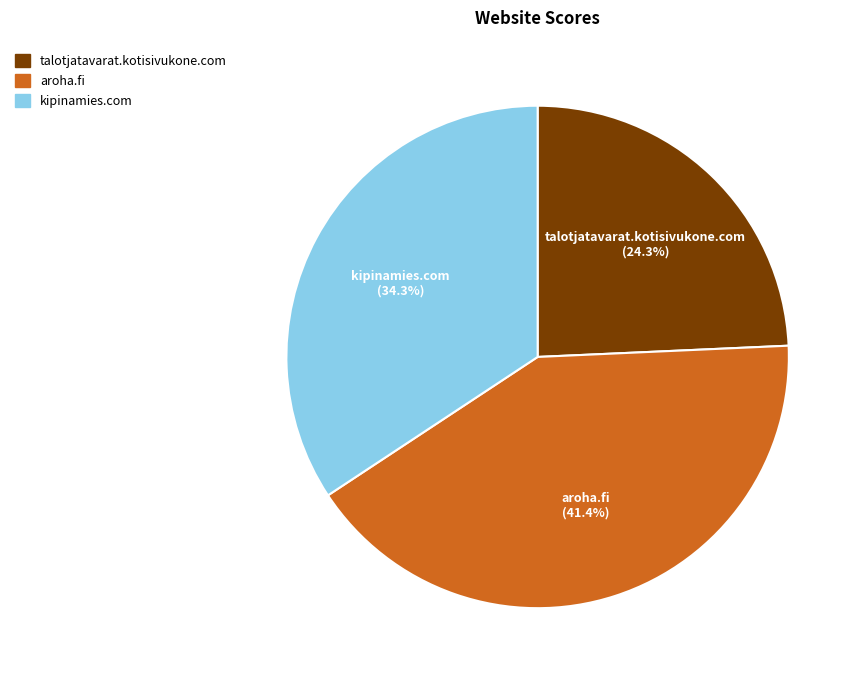

To the nearest percent, what percentage of the pie is aroha.fi?

41%